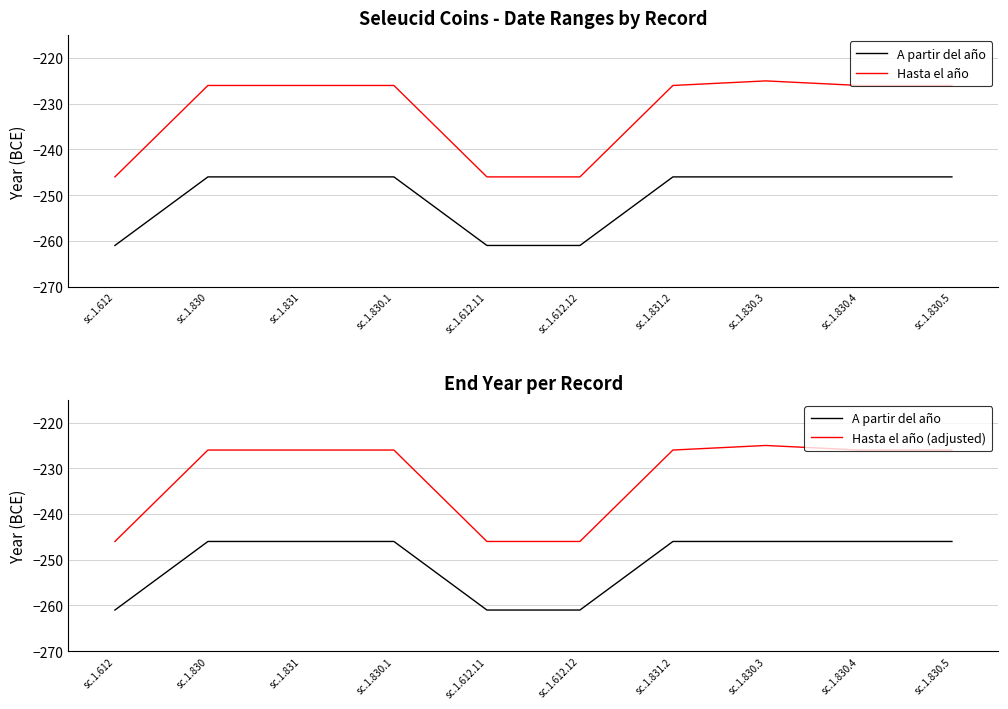

What is the total value across all series at sc.1.831.2?

-698